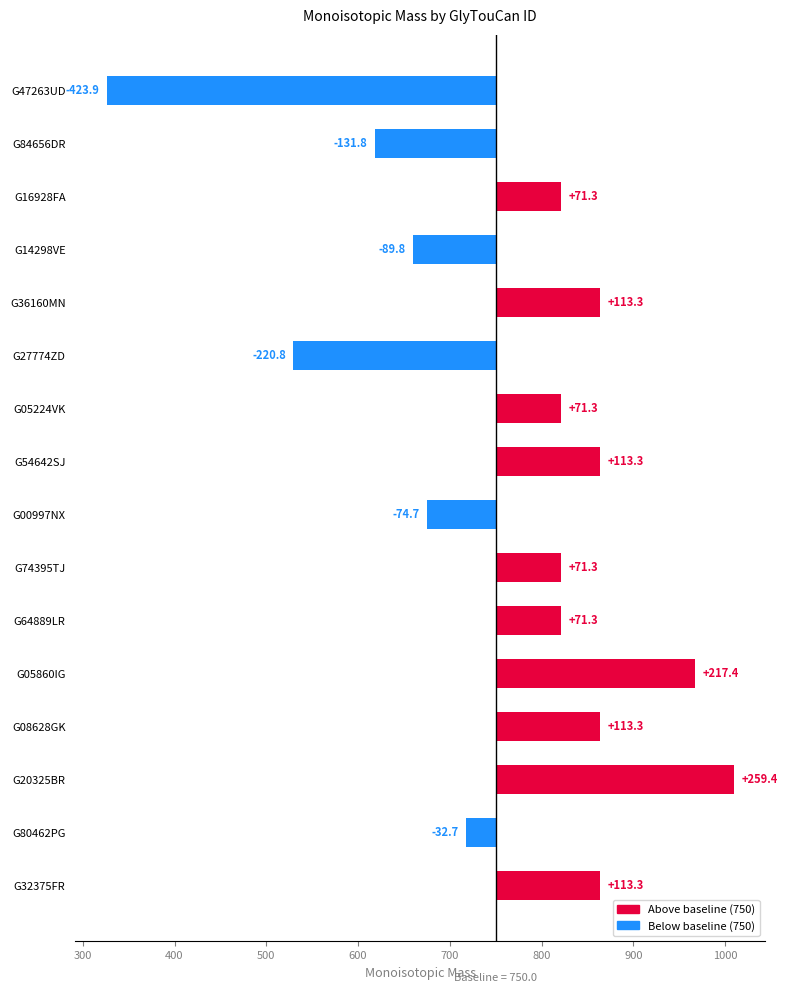

The chart shows a value of 123.8 at G20325BR. True or false?

False